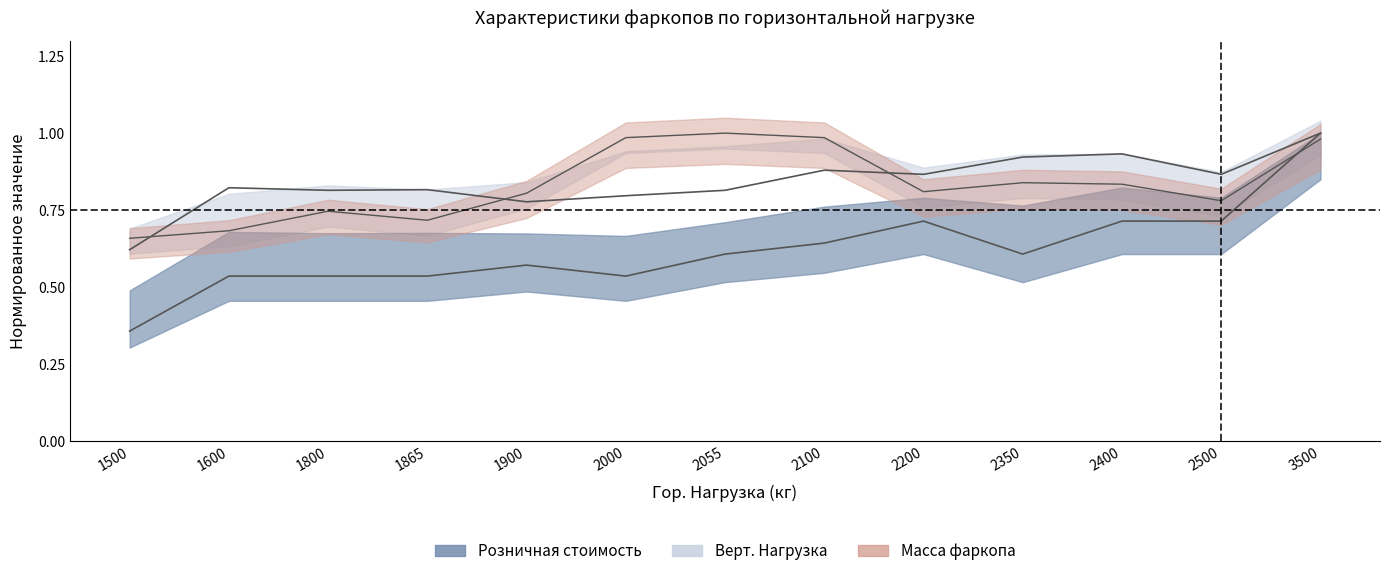

What are all the series names shown in the legend?

Розничная стоимость, Верт. Нагрузка, Масса фаркопа